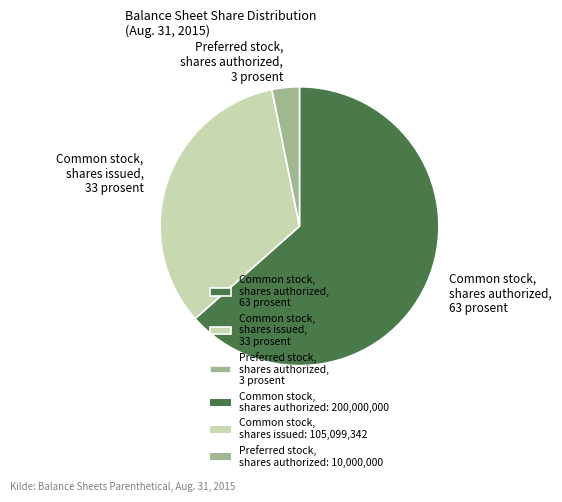

Is it true that Common stock, shares issued, 33 prosent is 33% of the pie?

True